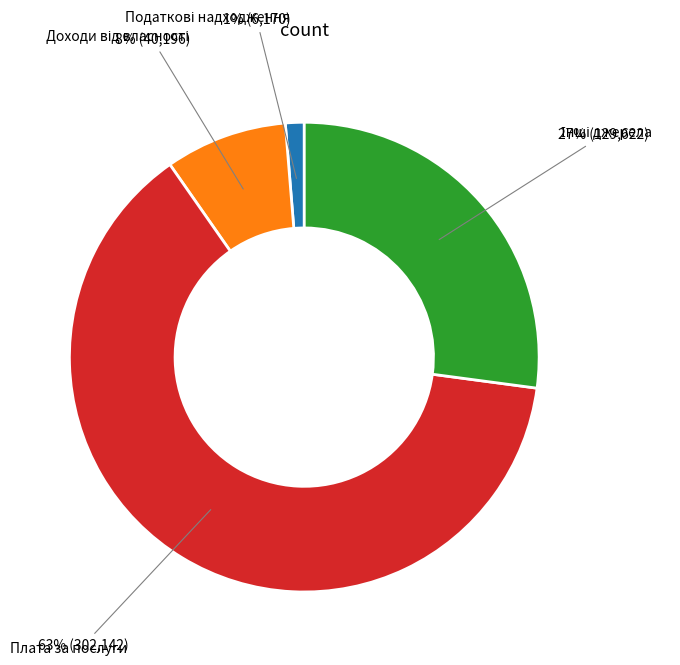

What is the largest slice in the pie chart?

Плата за послуги